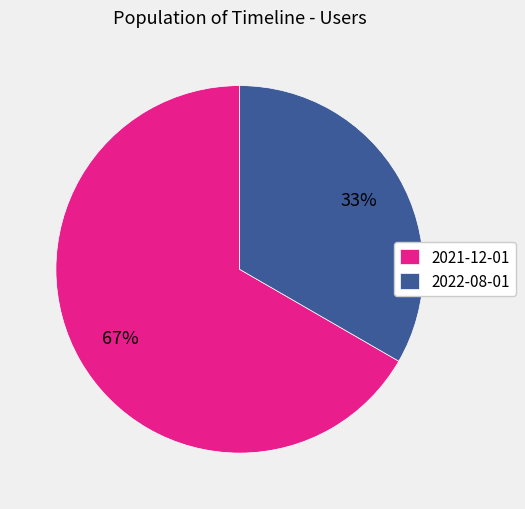

To the nearest percent, what is the average slice percentage?

50%